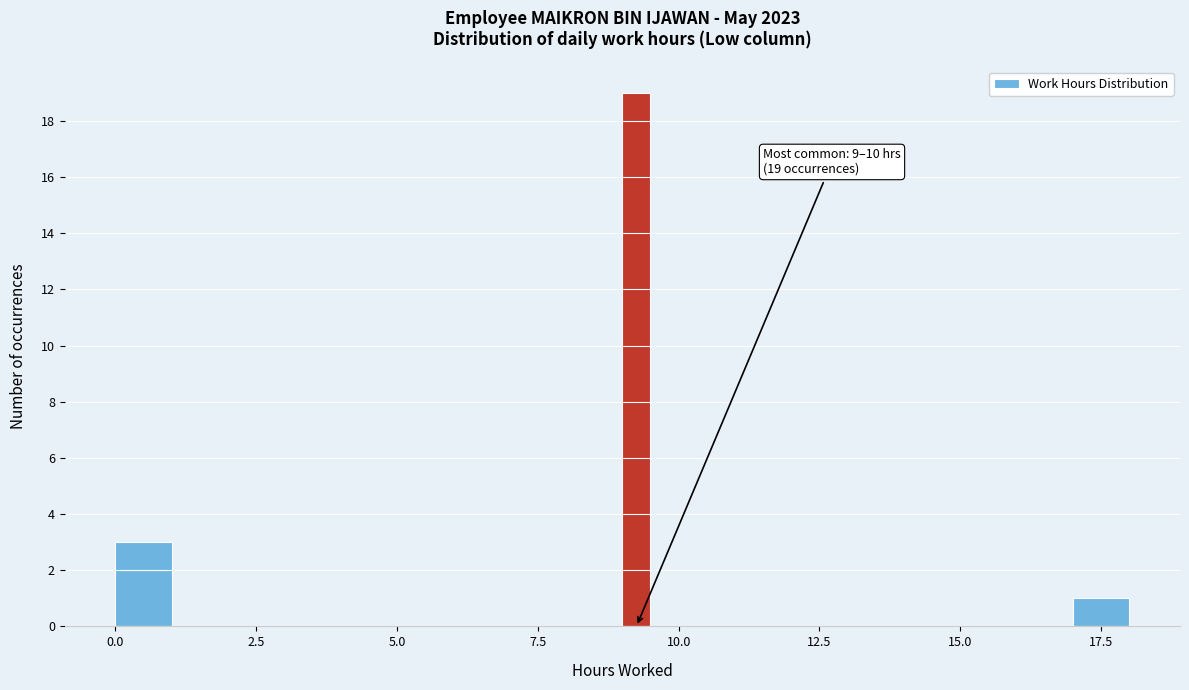

Around what value on the x-axis is the tallest bar? Give the approximate position of its centre, as read against the axis.

9.5